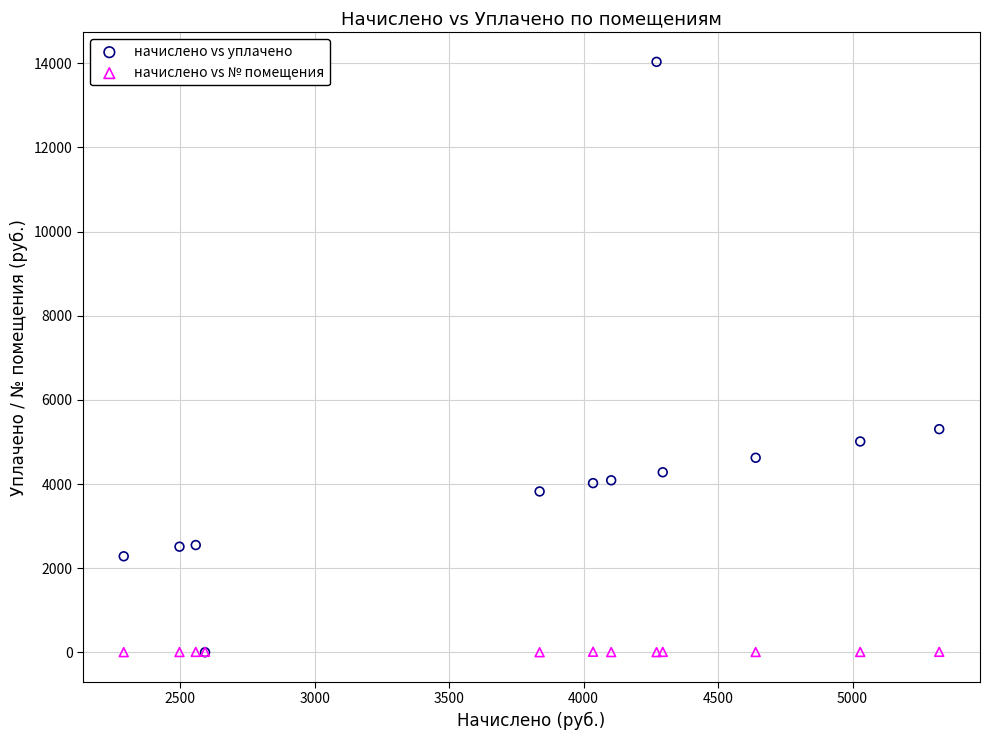

Across all series, what Y value is closest to 7017?

5303.8